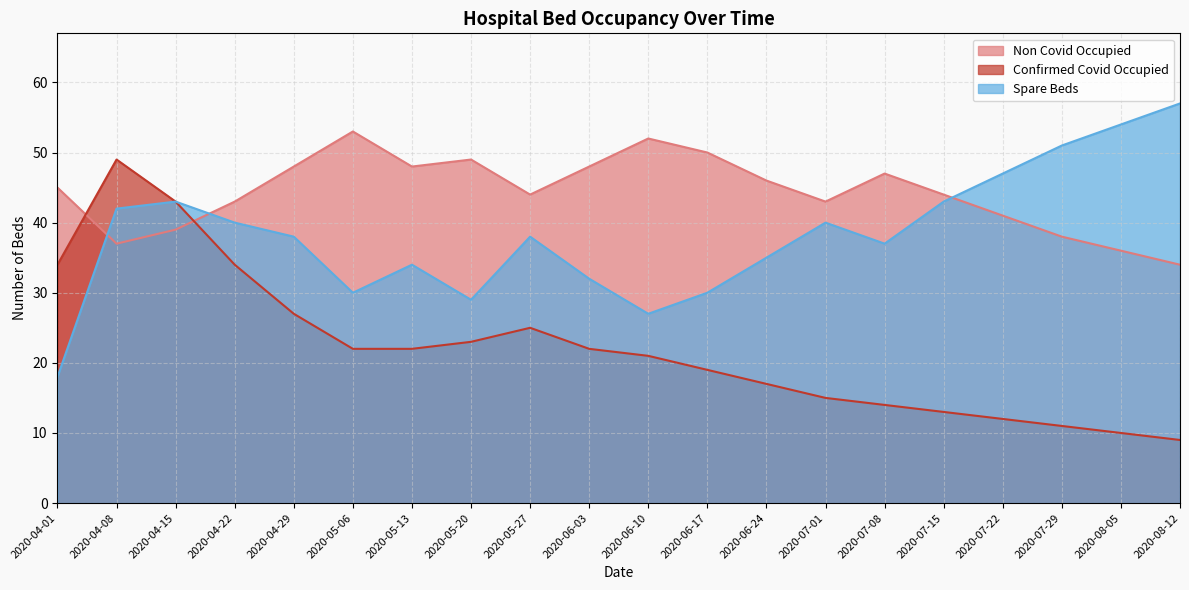

At how many categories does at least one series exceed 18?

20